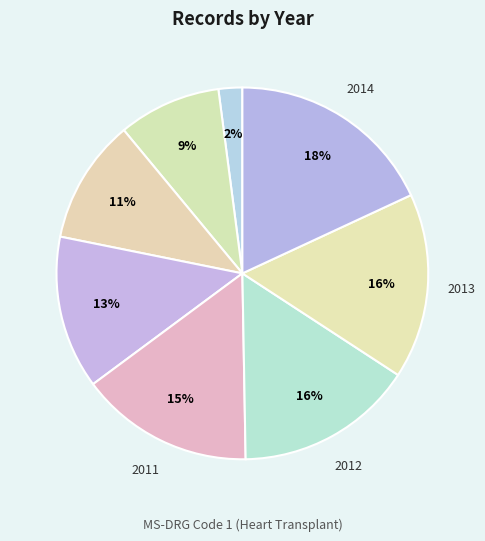

Does any single category account for the majority?

No